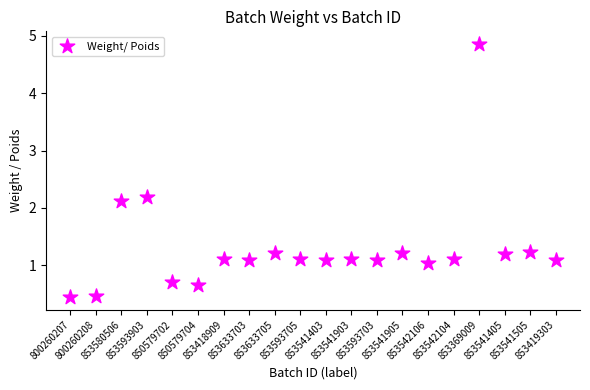

What Y value in the scatter plot is closest to 2?

2.1